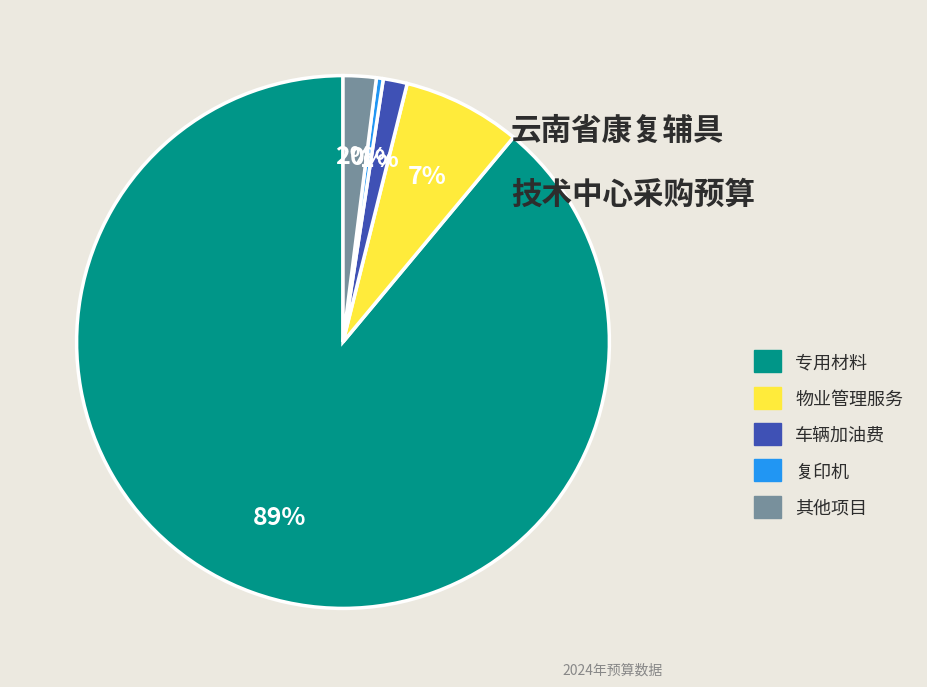

Which category accounts for the majority?

专用材料